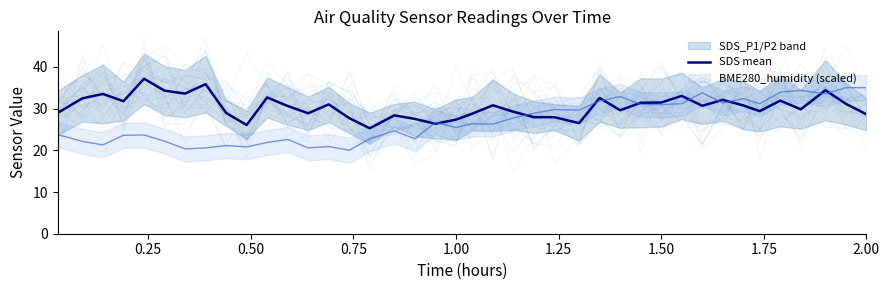

What is the lowest value of the SDS mean series?

25.3